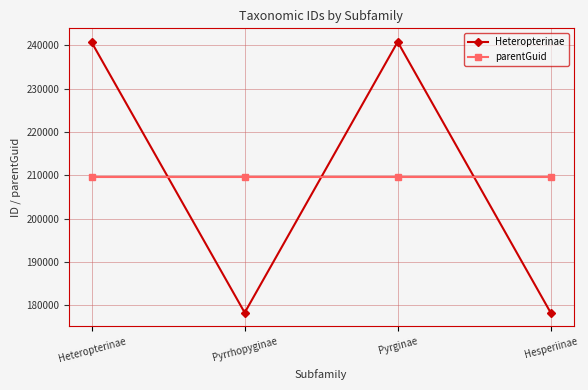

List the series in order of their peak value, lowest first.

parentGuid, Heteropterinae